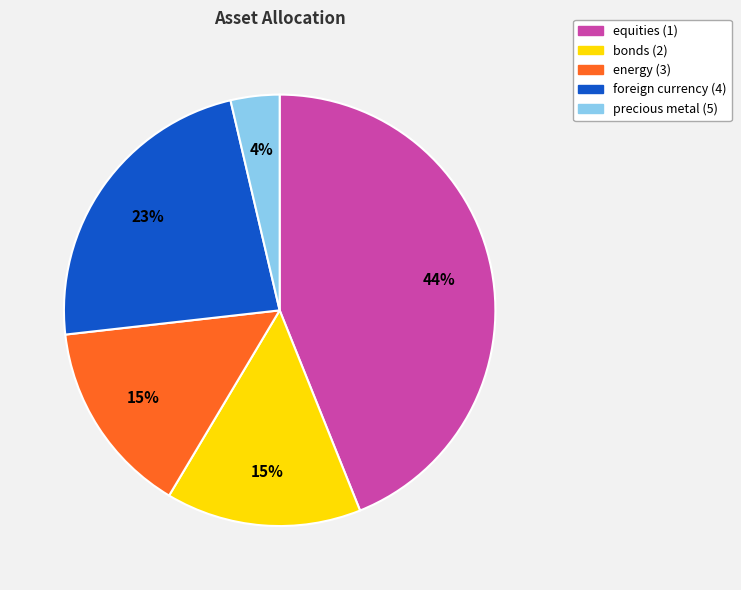

To the nearest percent, what is the difference between the equities (1) and precious metal (5) slice percentages?

40%